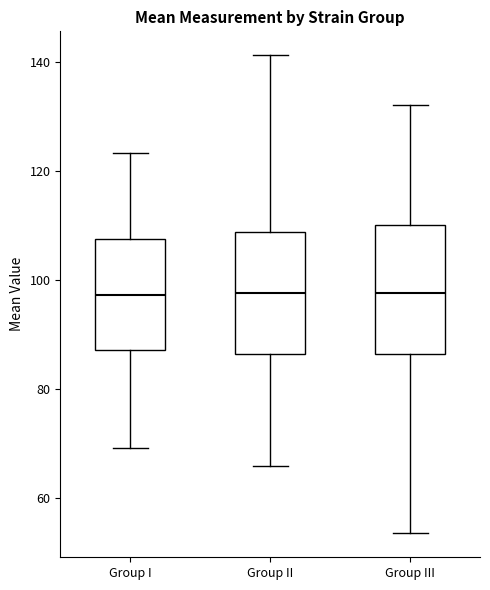

Reading left to right, read every box against the y-axis: the position of its median line, the range the box covers, and the ends of its whiskers. The values are not printed on the chart, so give them approximately, as read against the axis.

Group I: median 98, box 88 to 108, whiskers 70 to 124
Group II: median 98, box 86 to 108, whiskers 66 to 142
Group III: median 98, box 86 to 110, whiskers 54 to 132